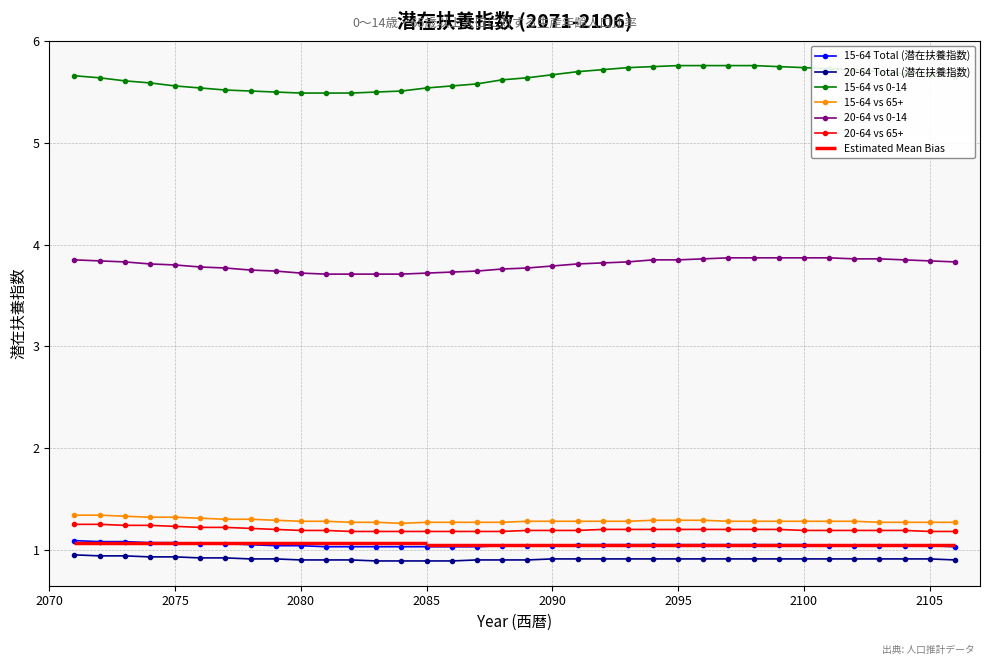

Which series has the largest total across all categories?

15-64 vs 0-14